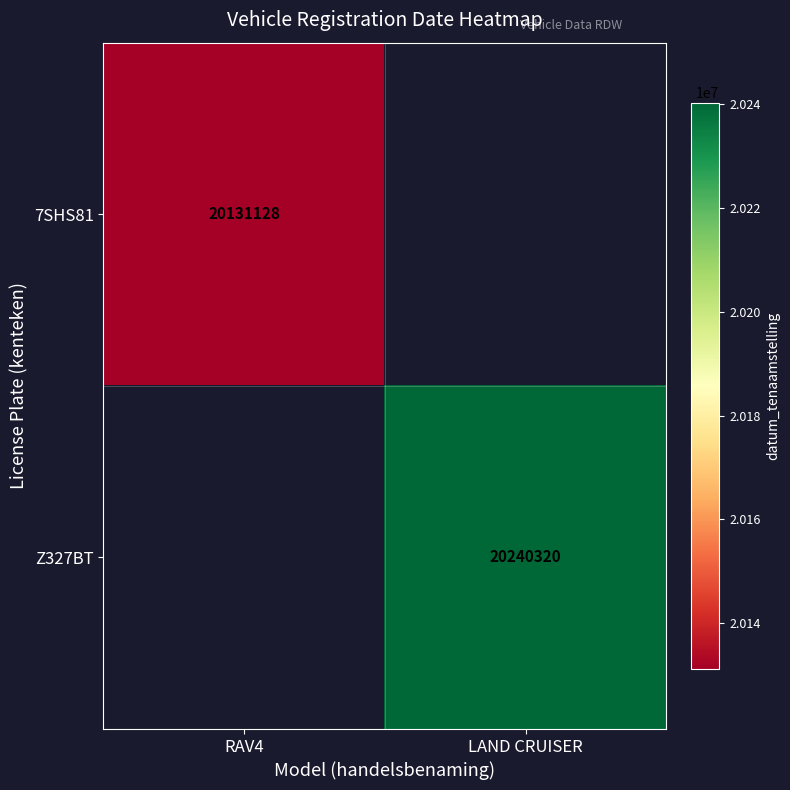

True or false: Z327BT has a value of 20240320 at LAND CRUISER.

True